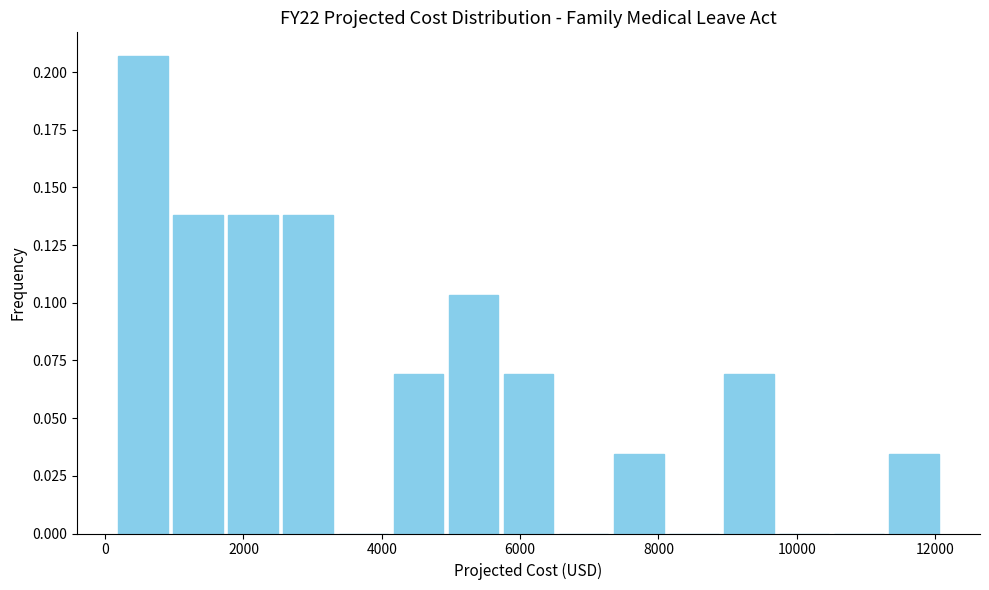

Read against the x-axis, roughly where is the centre of the tallest bar?

600